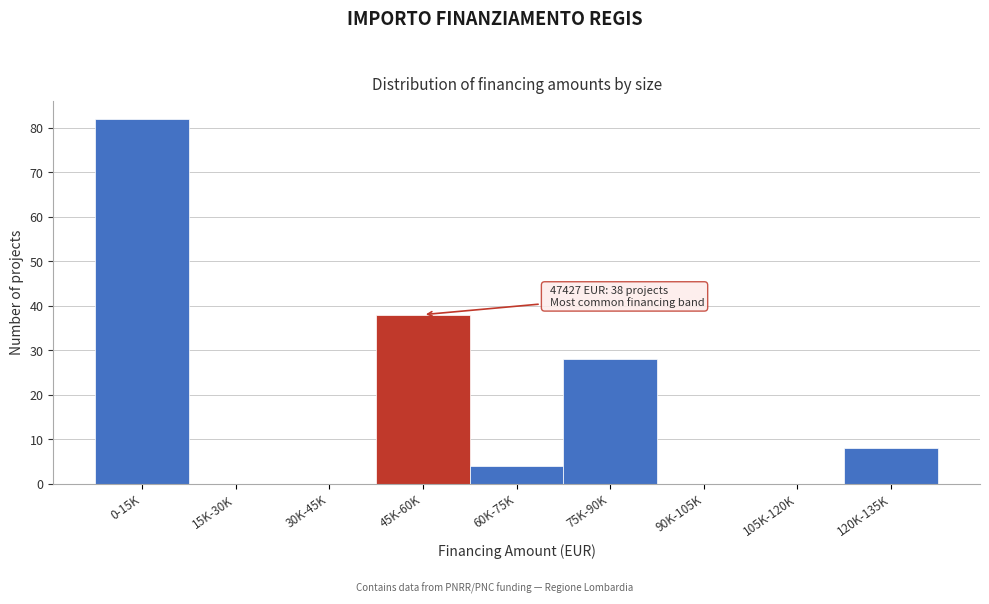

Reading left to right, list all the values displayed in this chart.

0-15K=82	15K-30K=0	30K-45K=0	45K-60K=38	60K-75K=4	75K-90K=28	90K-105K=0	105K-120K=0	120K-135K=8